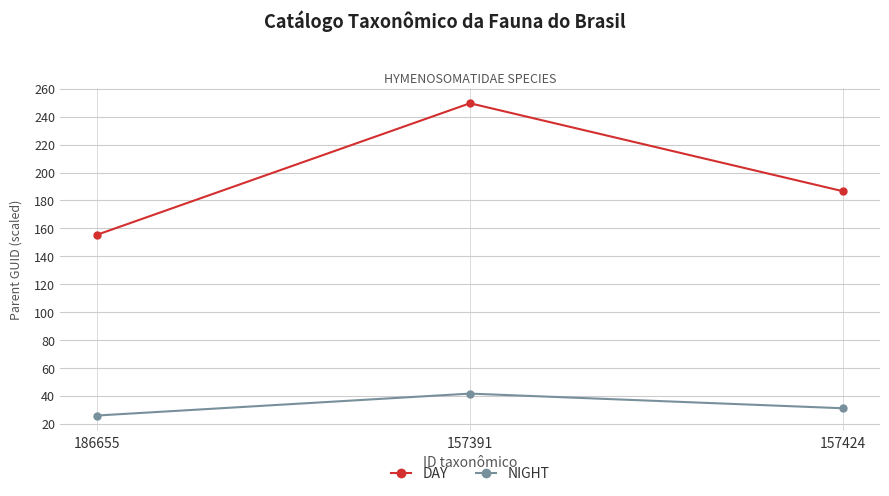

What is the difference between the highest and lowest values at 186655?

129.6